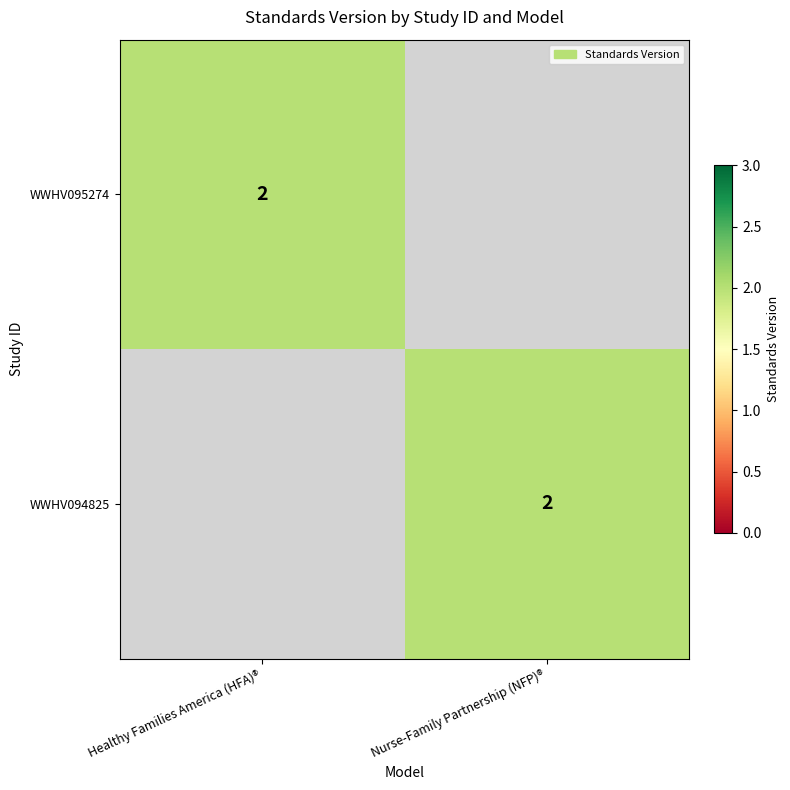

How many categories are shown in the chart?

2